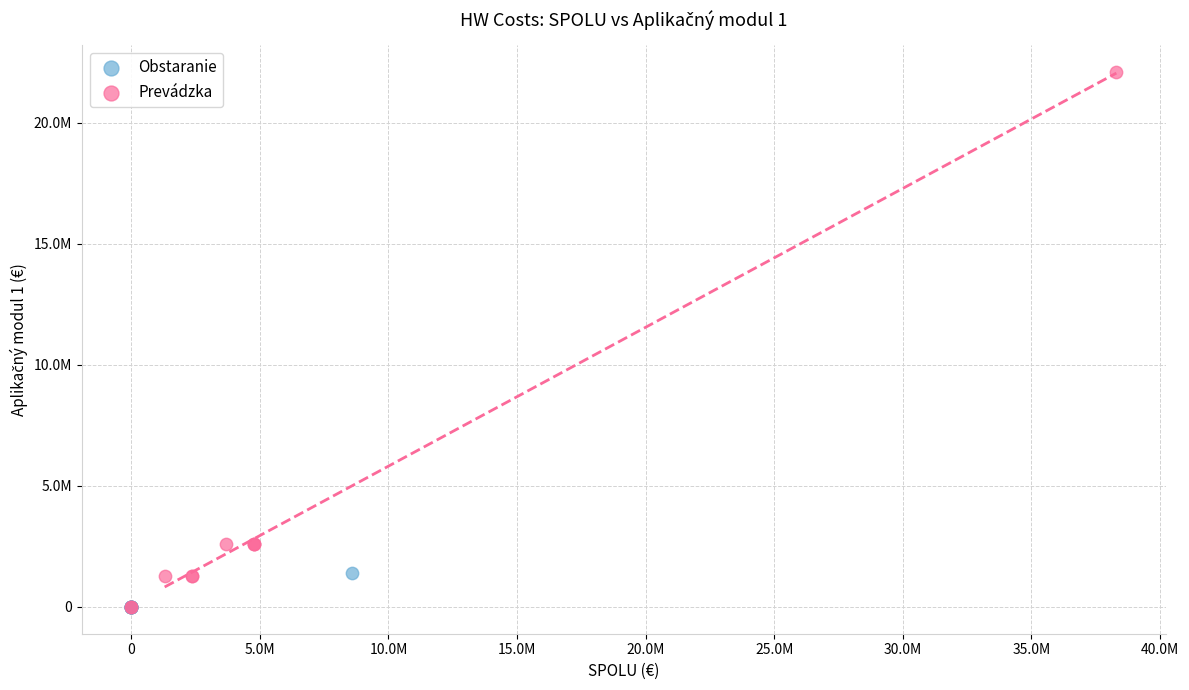

Which series contains the highest Y value?

Prevádzka